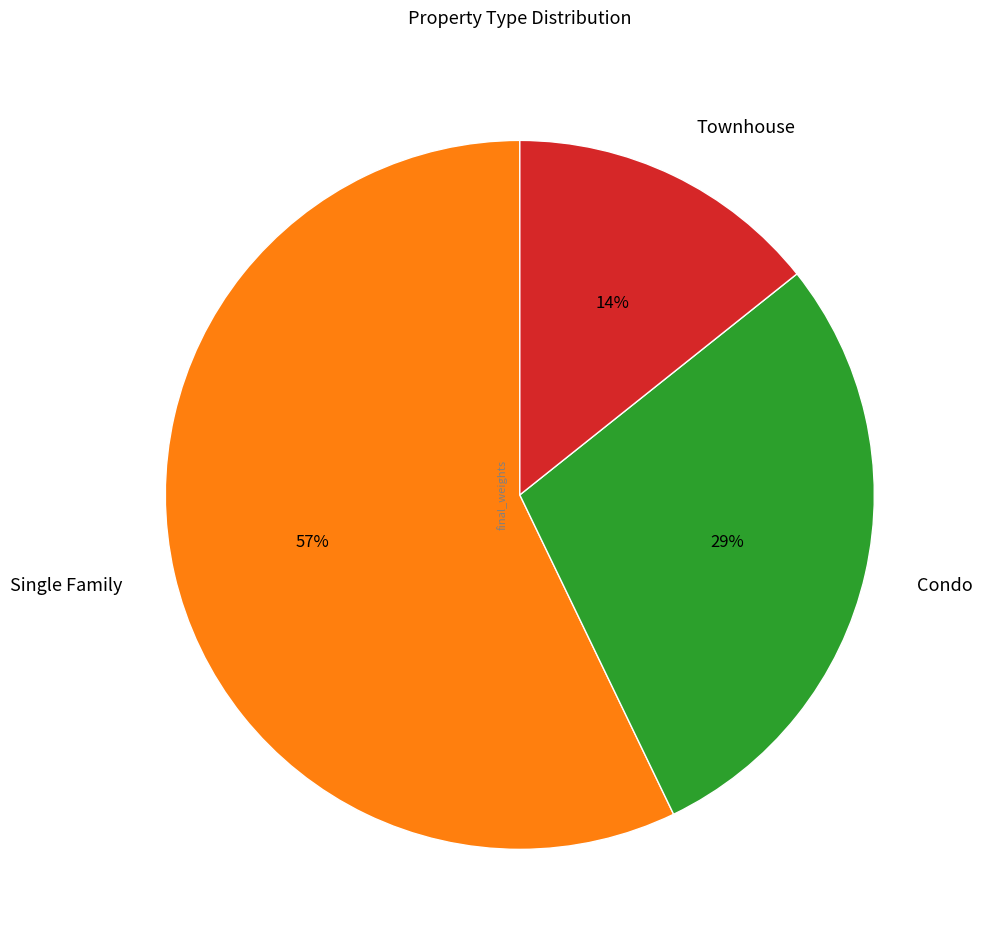

Which slice represents more than half of the pie?

Single Family